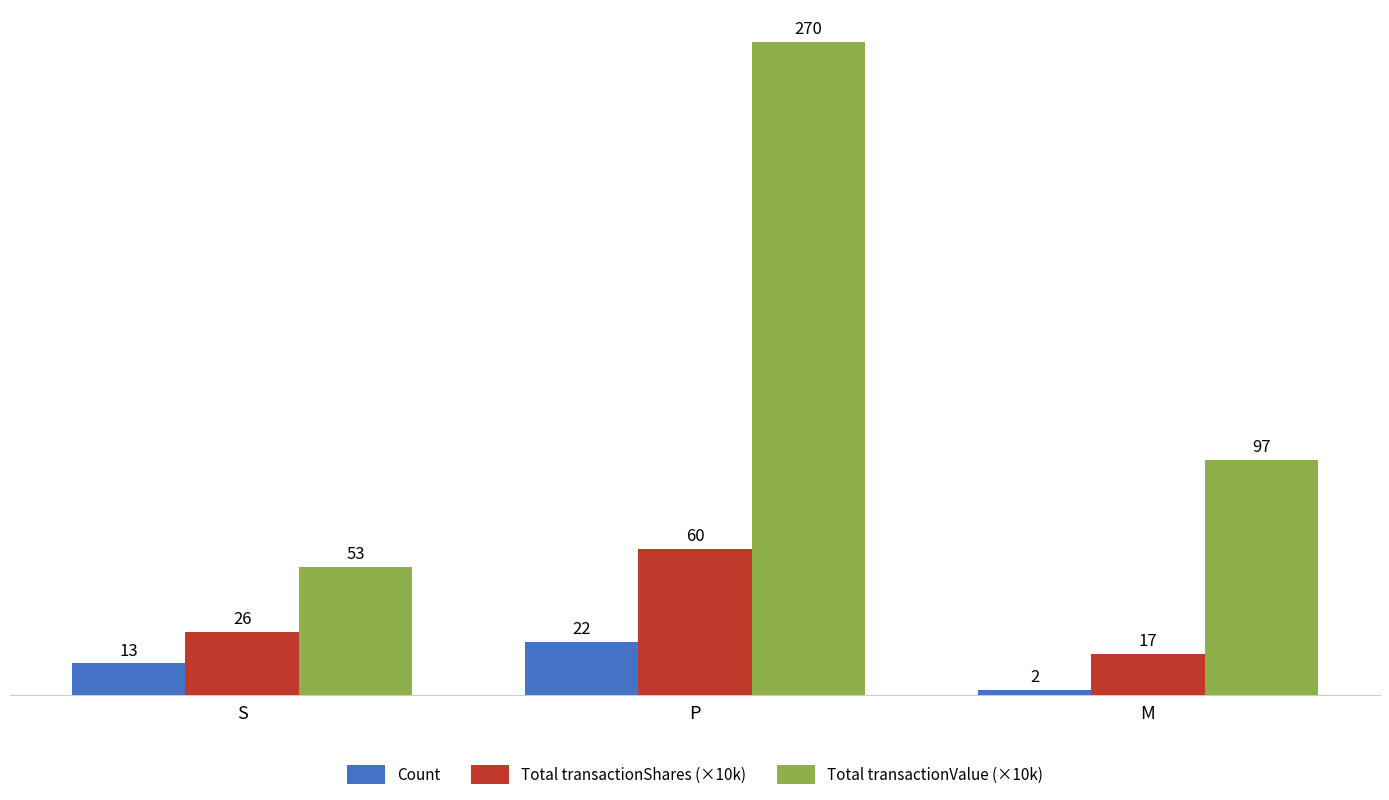

What is the label of the 1st bar from the right?

M